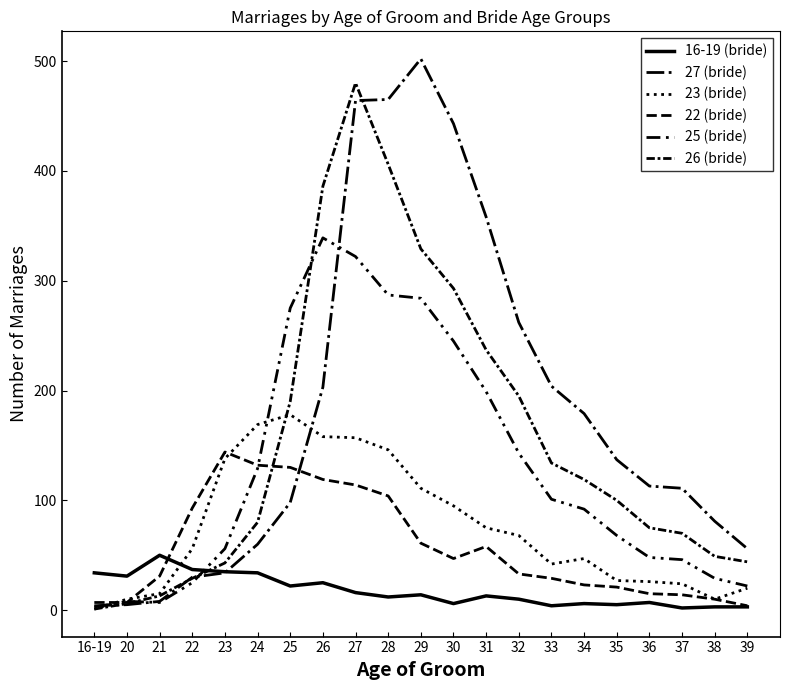

How many distinct data groups are displayed?

6